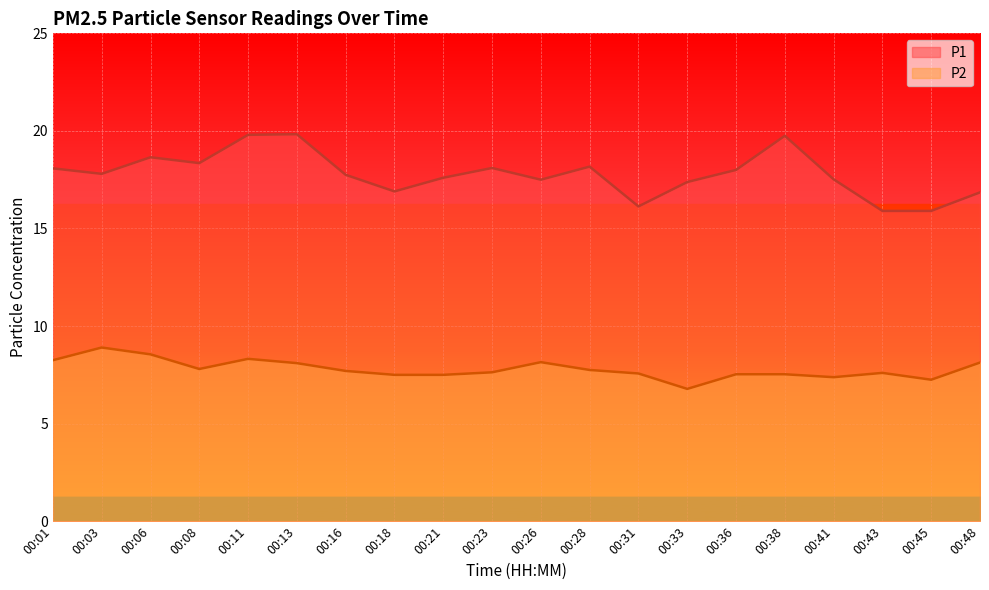

What is the minimum value shown in the chart?

6.8